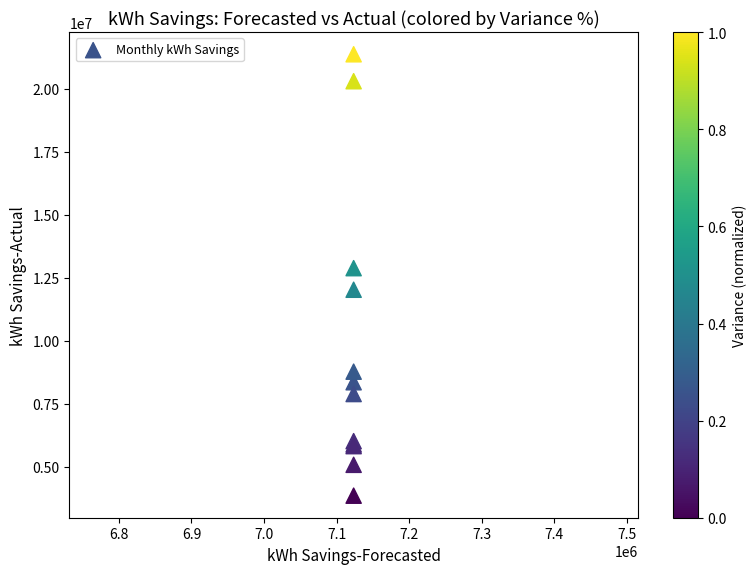

What Y value in the scatter plot is closest to 12605969?

12876405